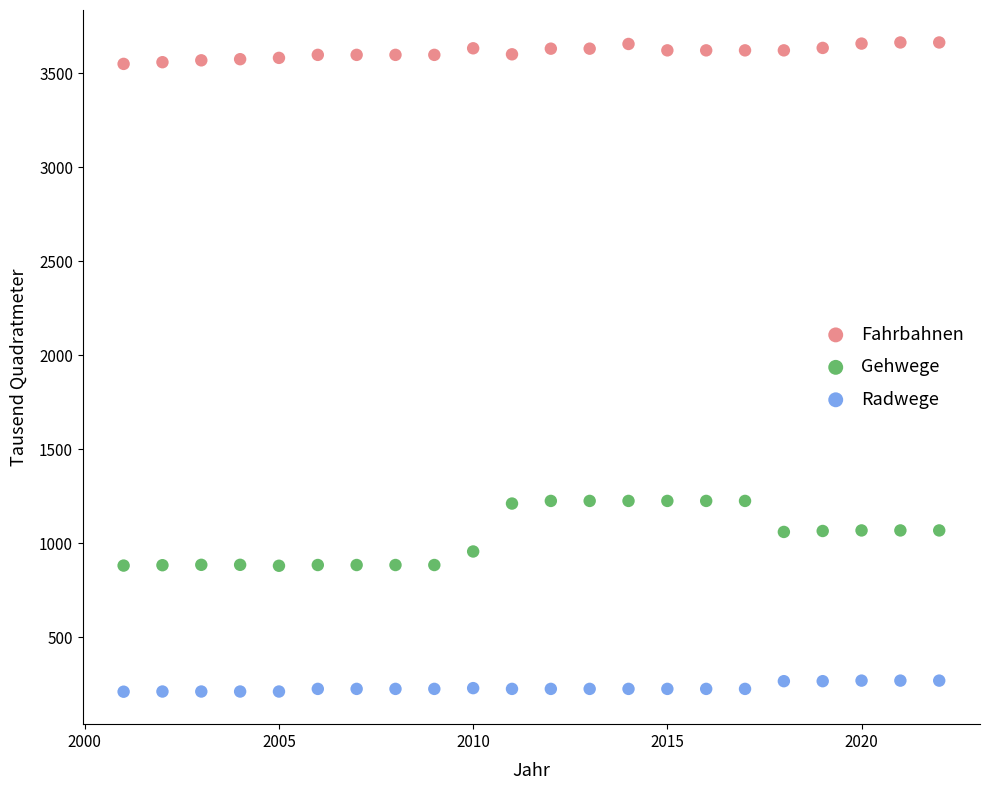

Which series has the widest spread of Y values?

Gehwege